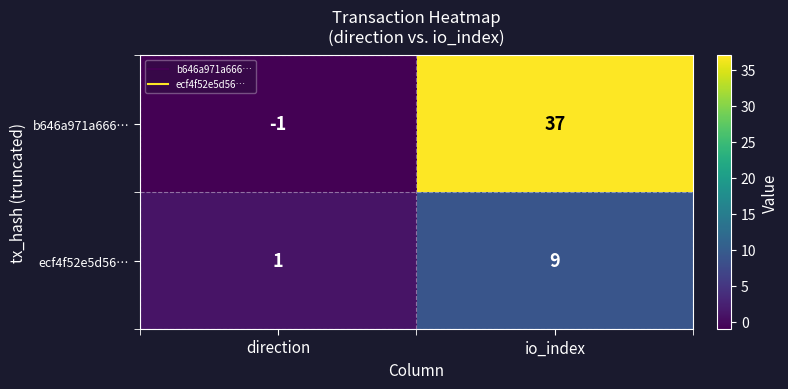

Reading left to right, transcribe all the data shown in this chart.

b646a971a666…: -1	37
ecf4f52e5d56…: 1	9